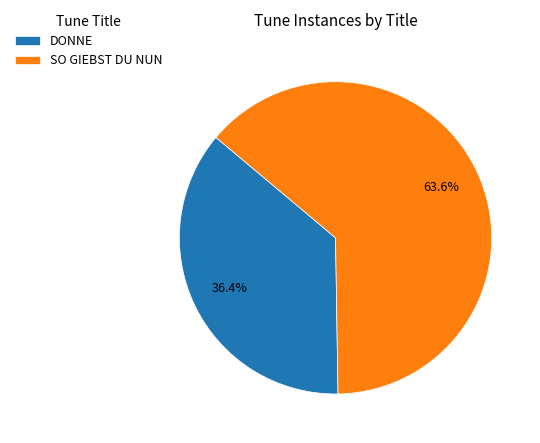

Rank the categories by value from highest to lowest.

SO GIEBST DU NUN, DONNE